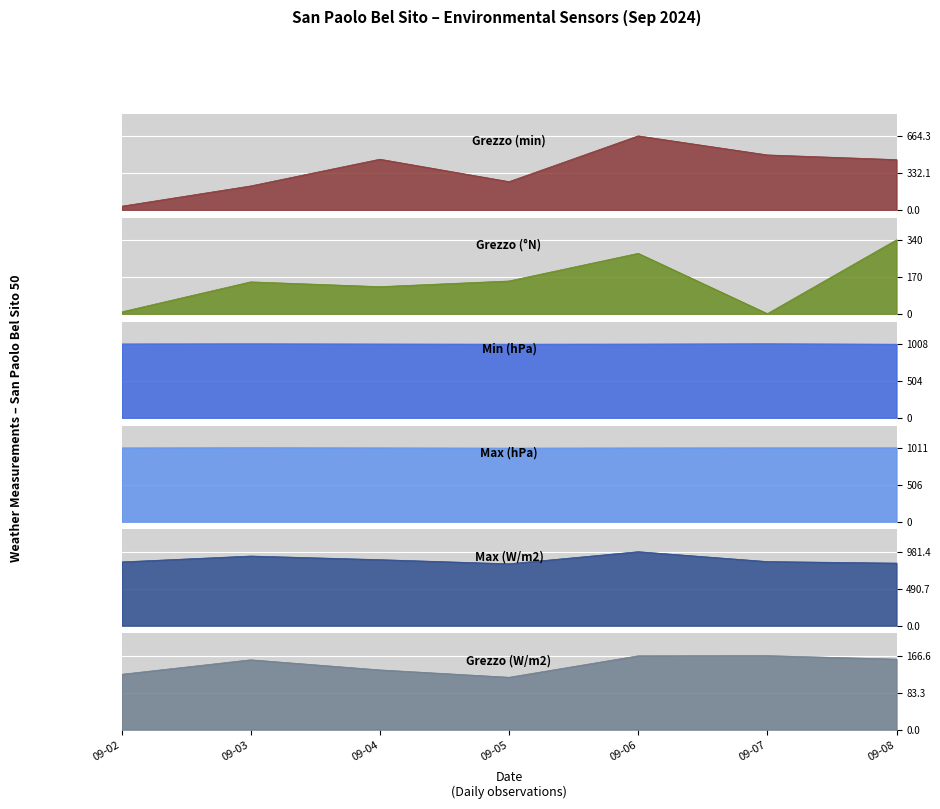

What is the lowest value of the Bagnatura fogliare - Grezzo (min) series?

33.0